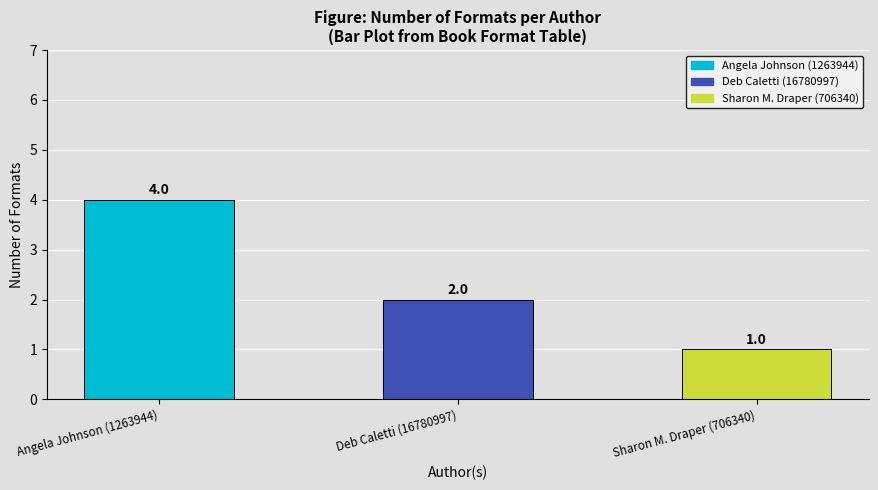

What is the difference between the values at Deb Caletti (16780997) and Sharon M. Draper (706340)?

1